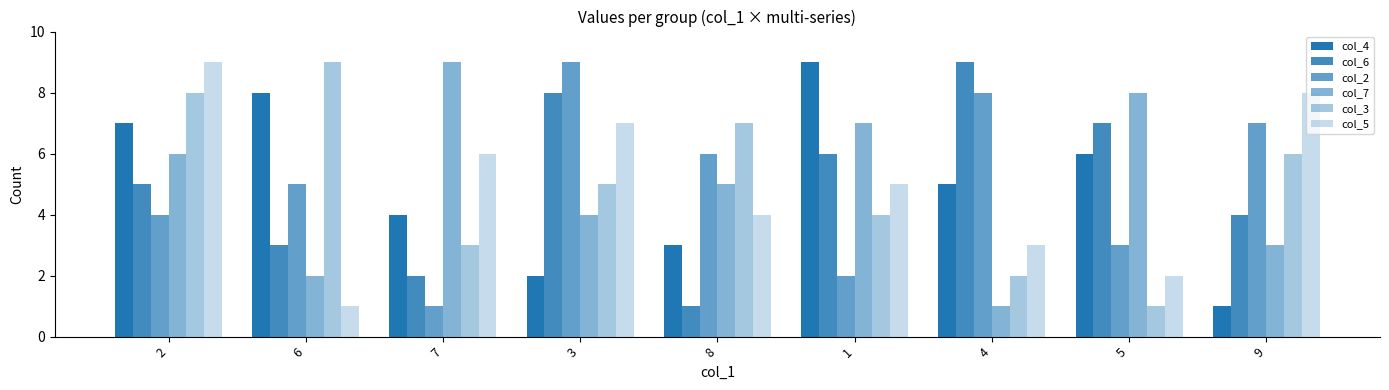

Does the chart contain any negative values?

No